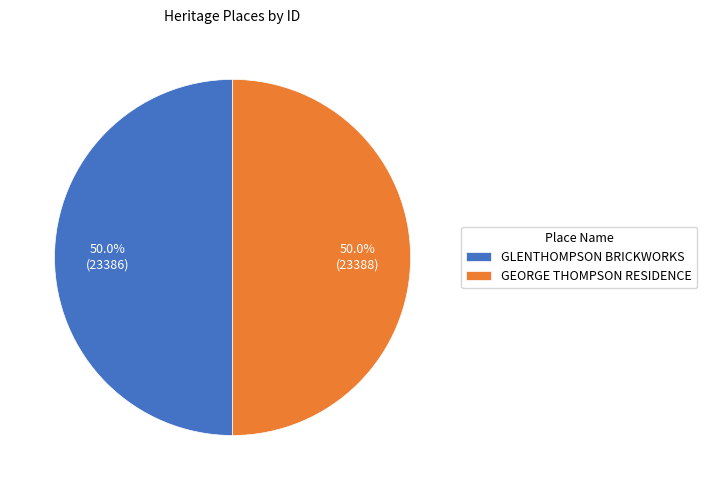

What is the ratio of the value at GLENTHOMPSON BRICKWORKS to the value at GEORGE THOMPSON RESIDENCE?

1.0